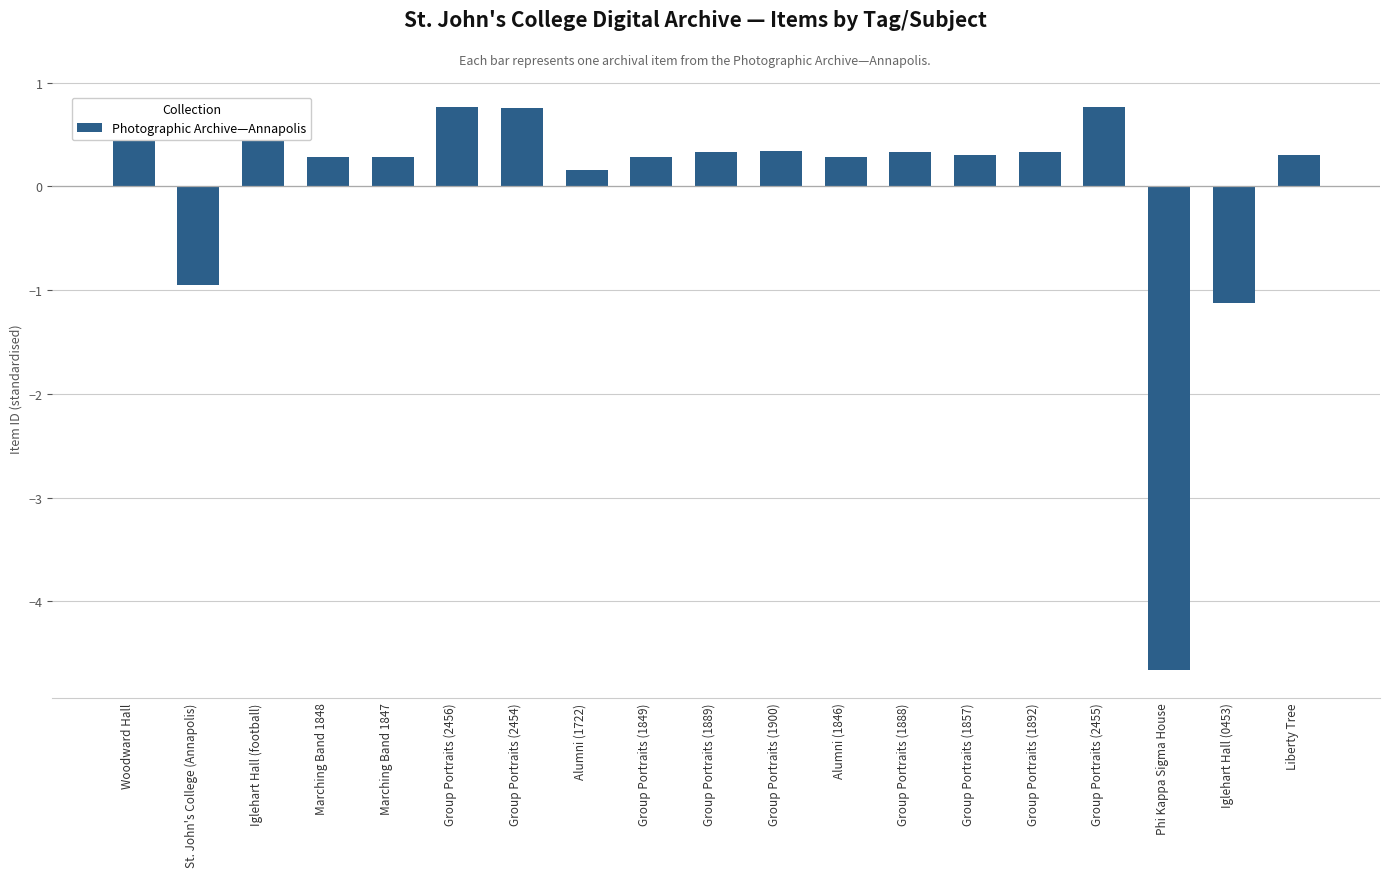

What is the change in value from Woodward Hall to Group Portraits (1857)?

-0.4